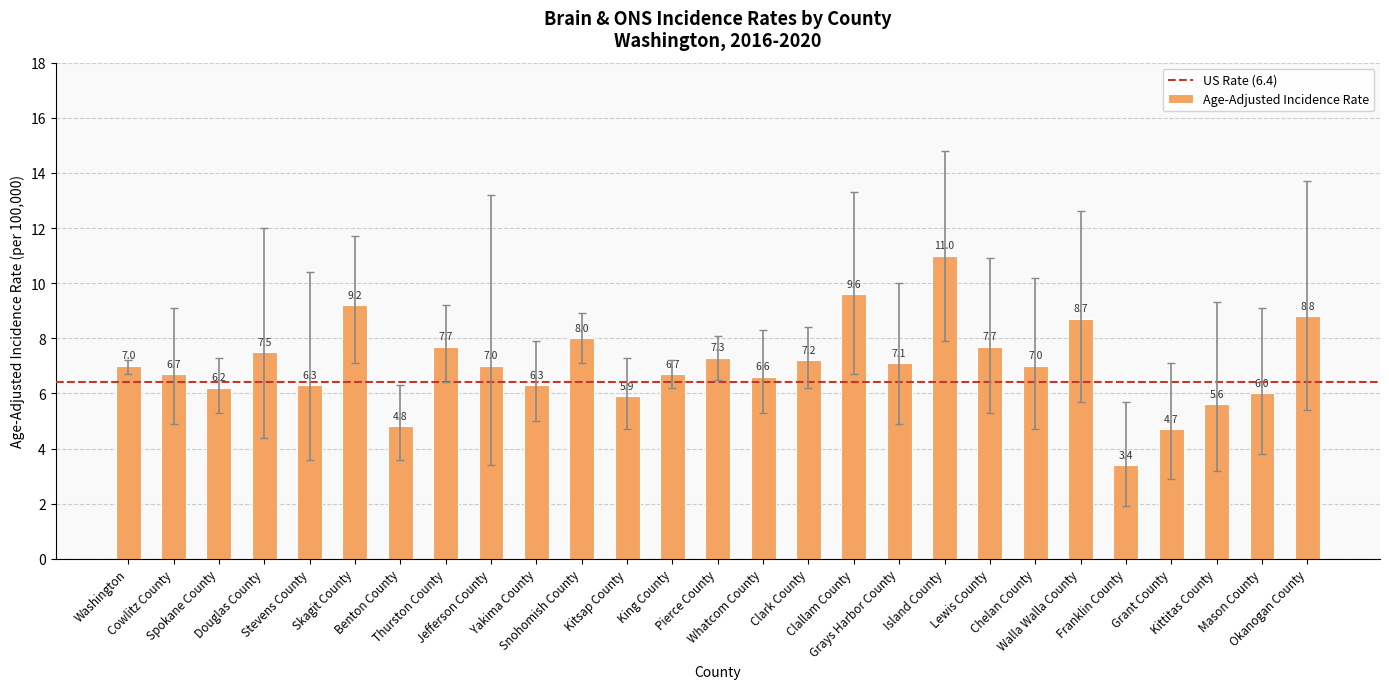

True or false: the data shows 5.0 at Walla Walla County.

False